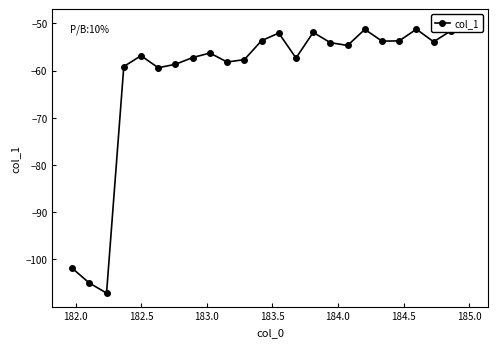

True or false: the data shows -13.8 at 14.

False